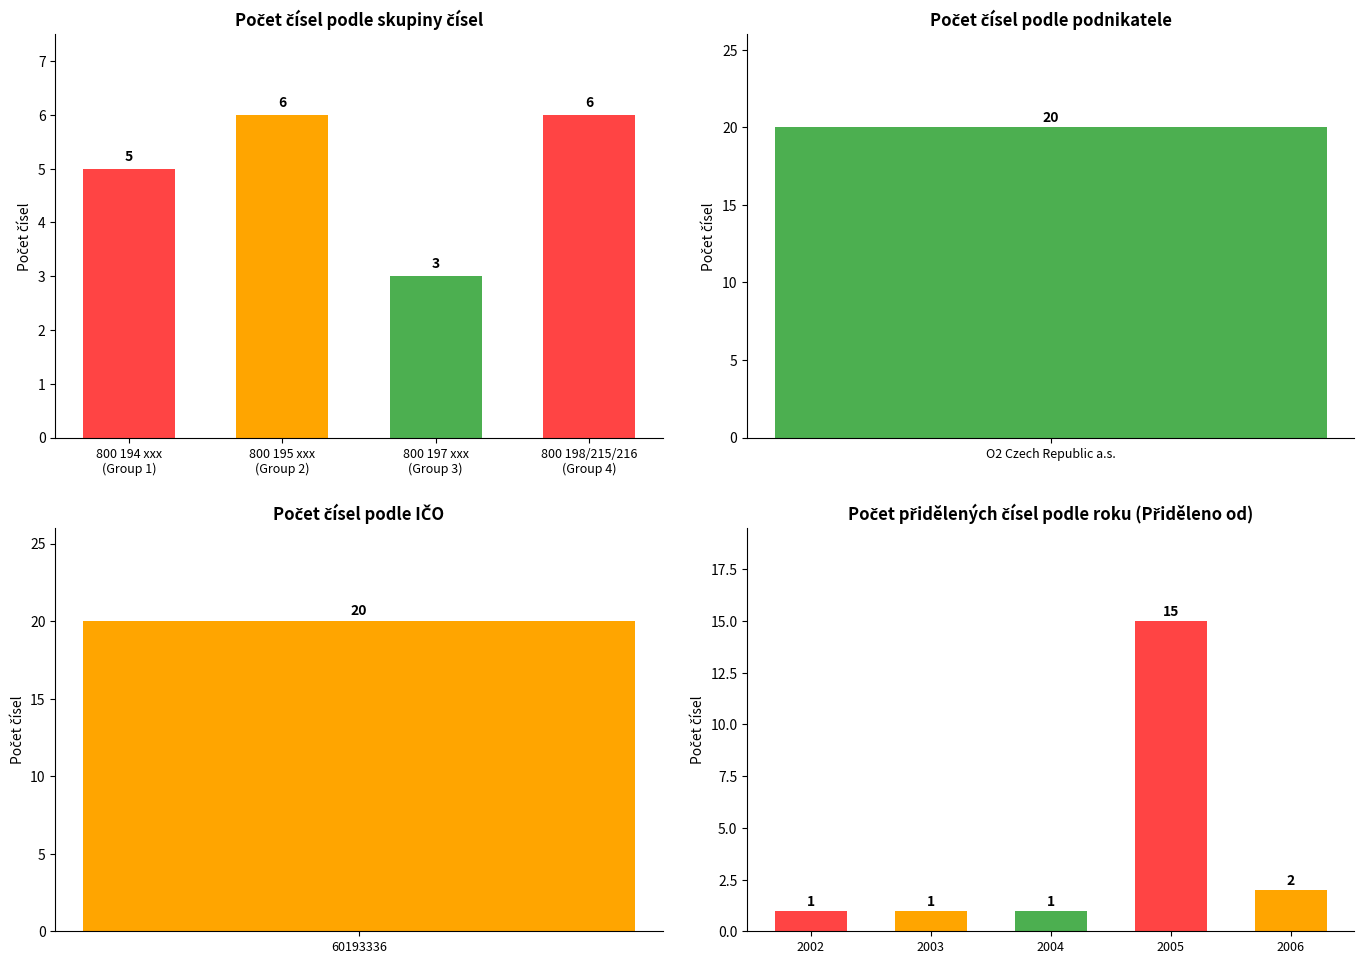

What is the value of the 4th bar from the left?

15